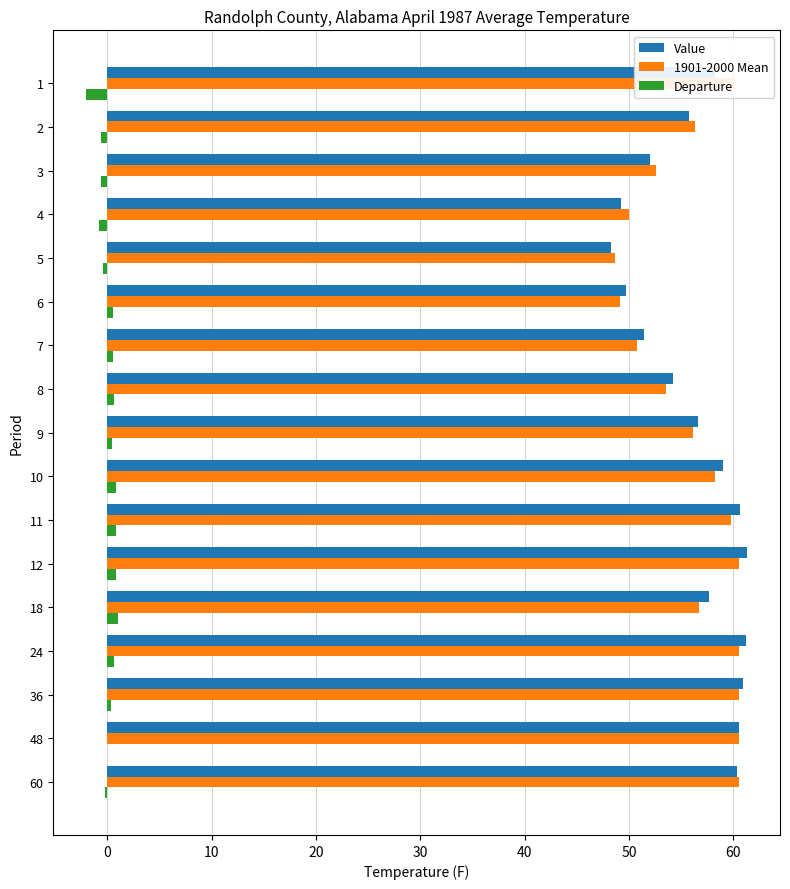

How many series are shown in this chart?

3